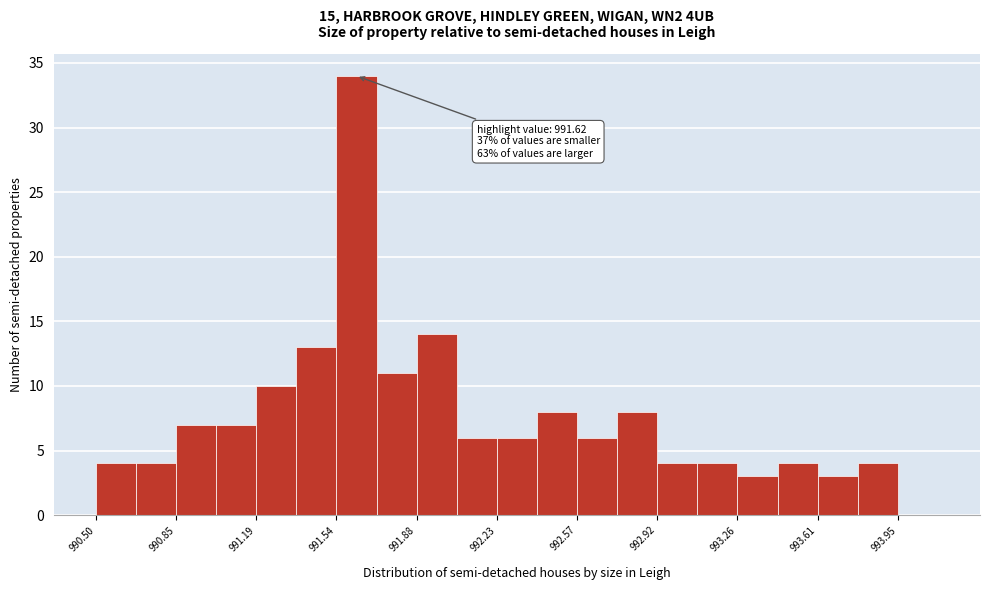

Read against the x-axis, roughly where is the centre of the tallest bar?

991.60